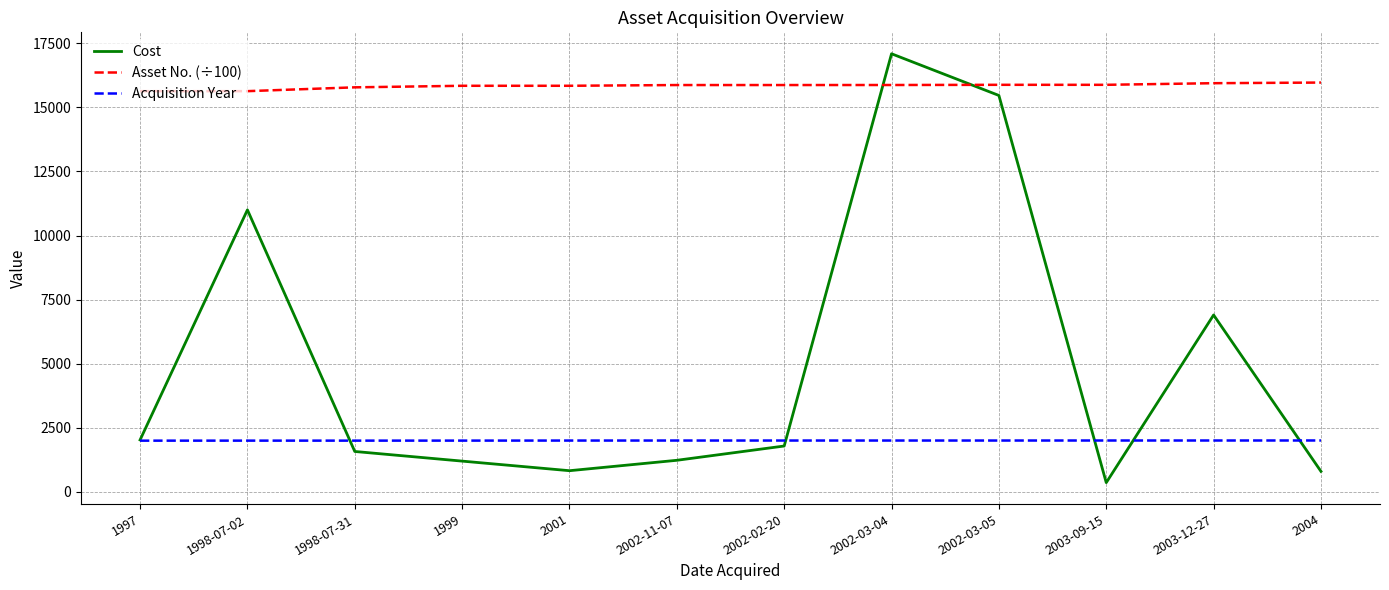

Which label corresponds to the smallest value in the chart?

2003-09-15